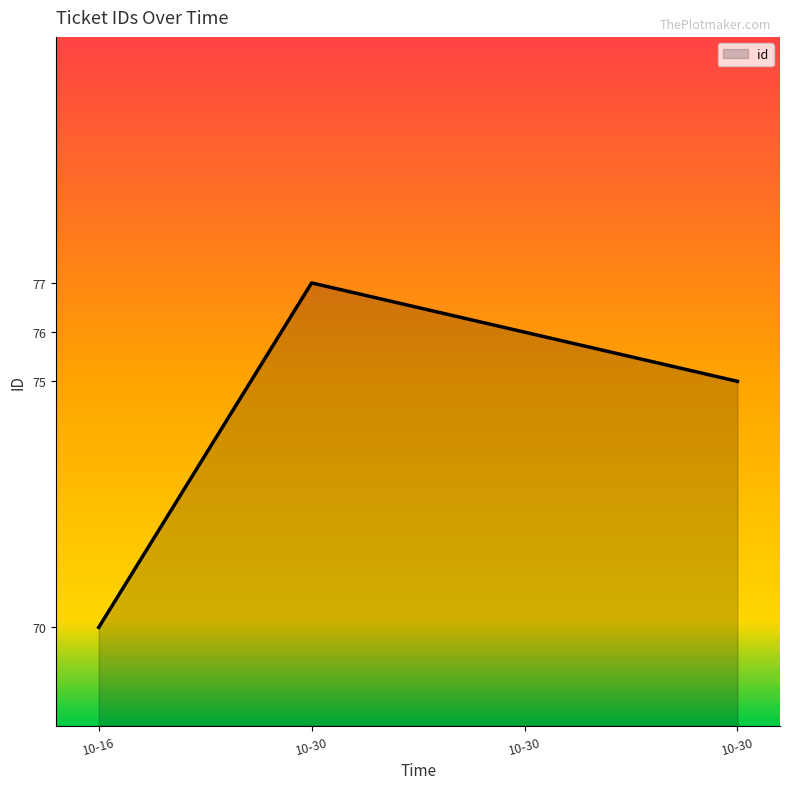

How many lines are shown in the chart?

1